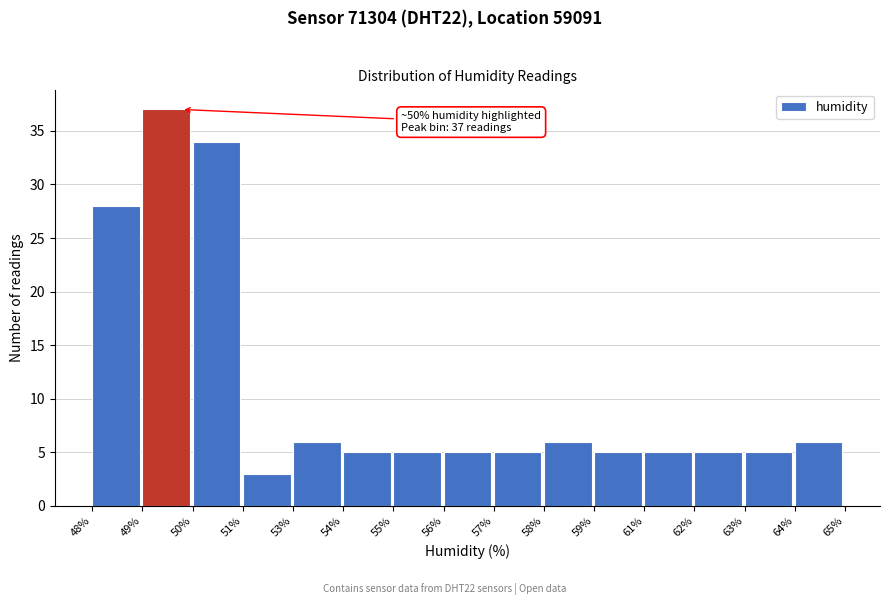

Reading right to left, transcribe all the data shown in this chart.

64%=6	63%=5	62%=5	61%=5	59%=5	58%=6	57%=5	56%=5	55%=5	54%=5	53%=6	51%=3	50%=34	49%=37	48%=28